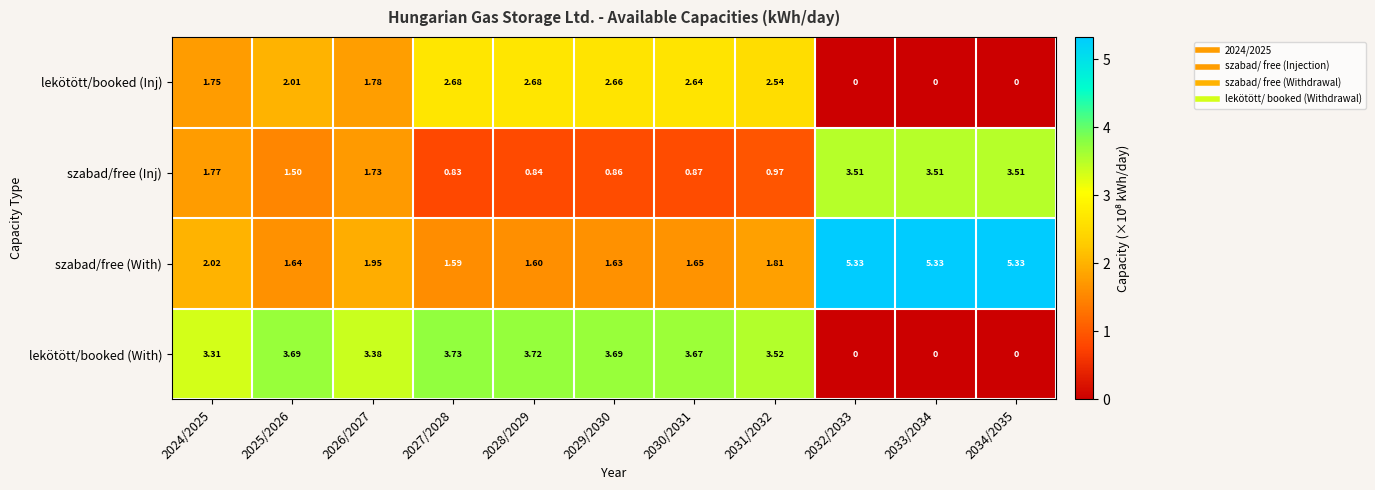

How many data points in lekötött/booked (Inj) are less than 2?

5